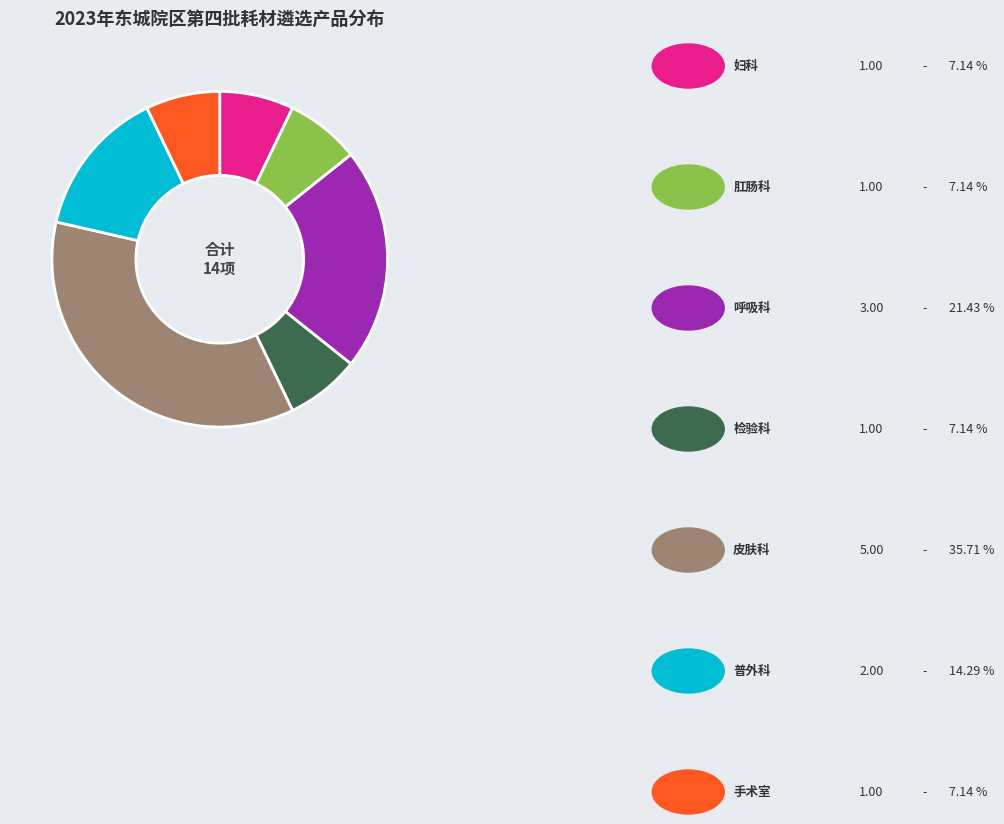

Is there any slice that represents more than half of the pie?

No